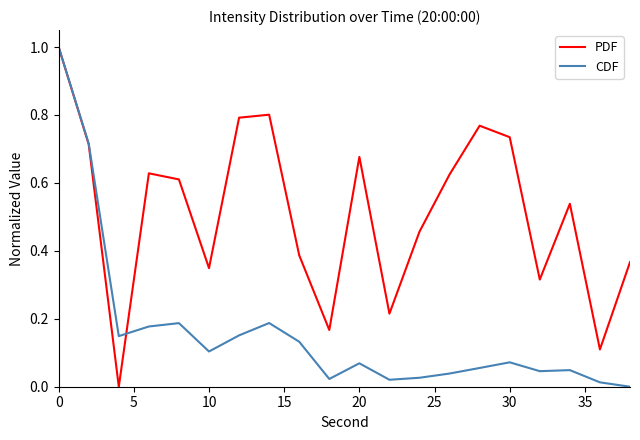

Rank the series by their average value, from highest to lowest.

PDF, CDF